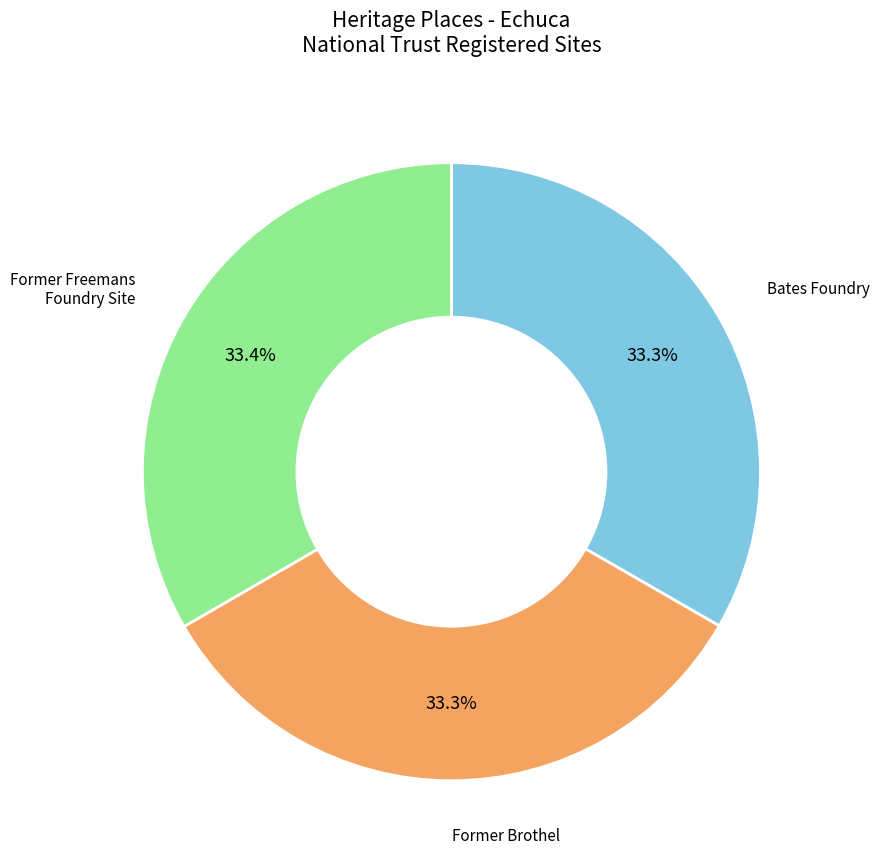

Is there any slice that represents more than half of the pie?

No